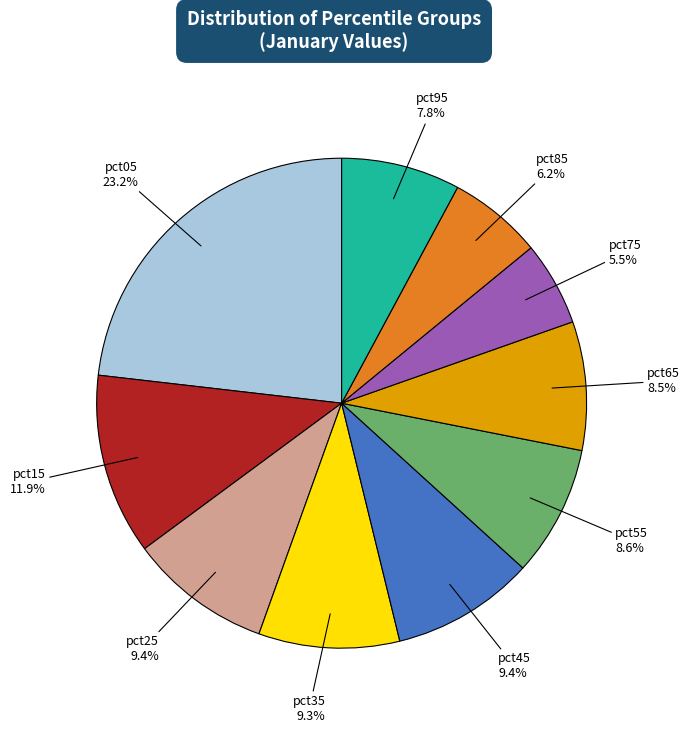

Does any single category account for the majority?

No